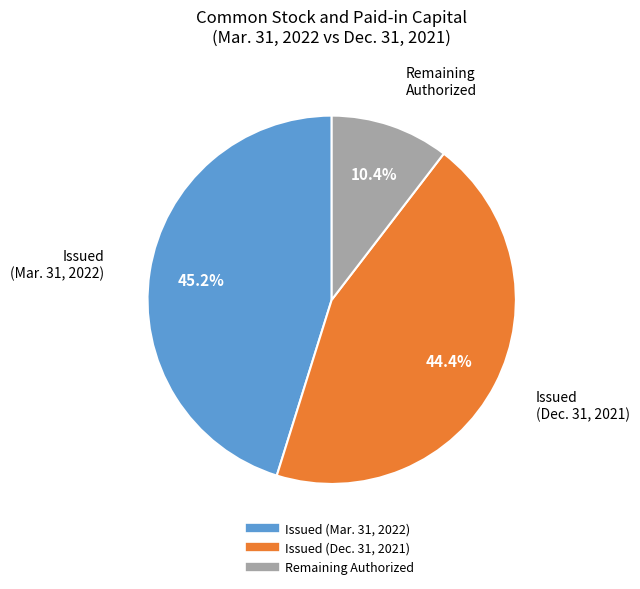

Is there a majority slice in this chart?

No